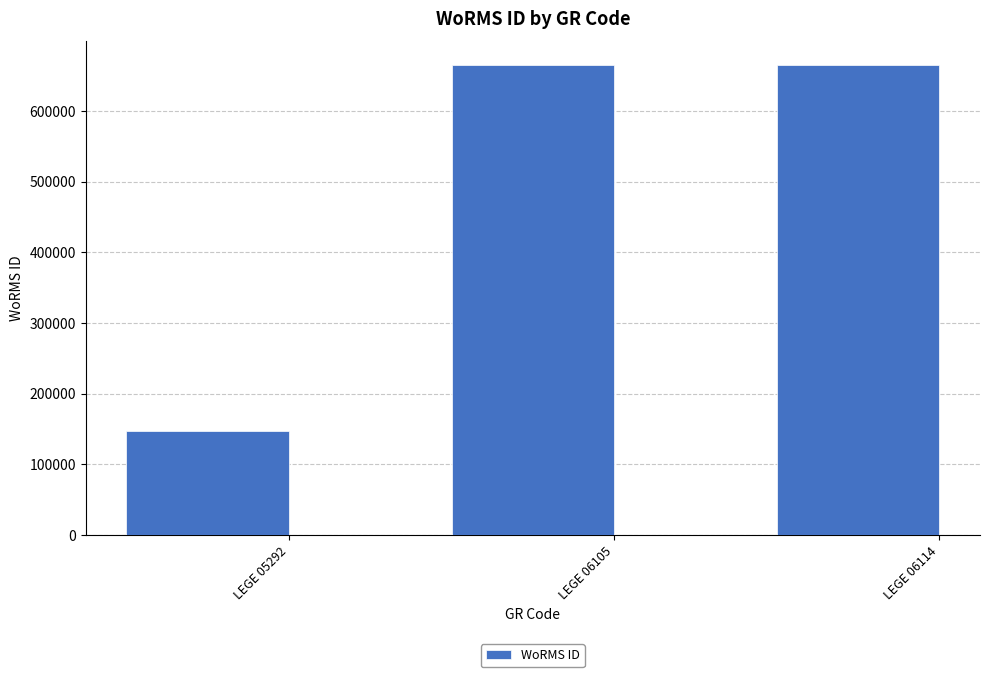

Between LEGE 05292 and LEGE 06105, which is larger?

LEGE 06105